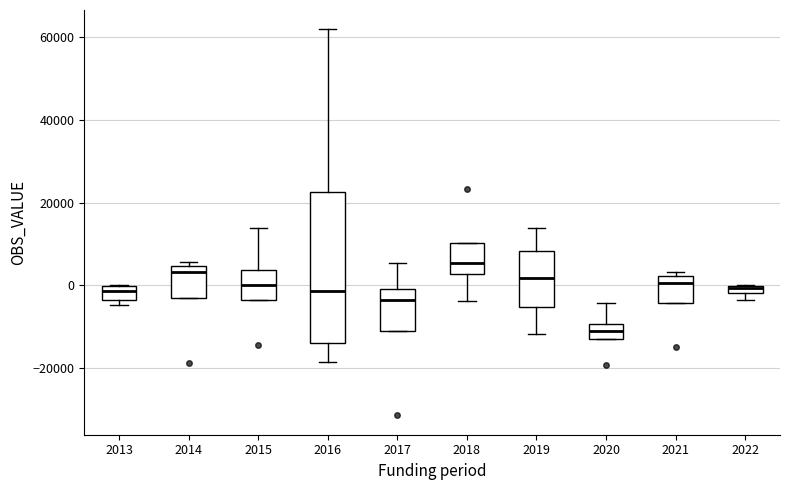

Which box has the highest median line?

2018